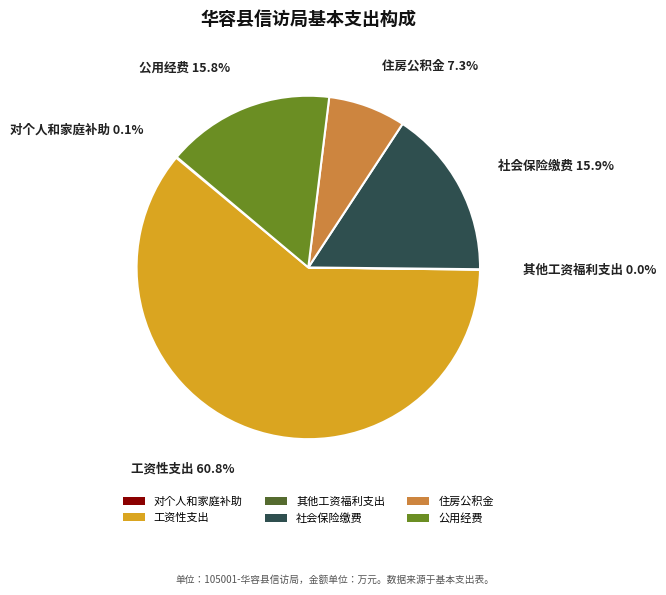

Is there a majority slice in this chart?

Yes